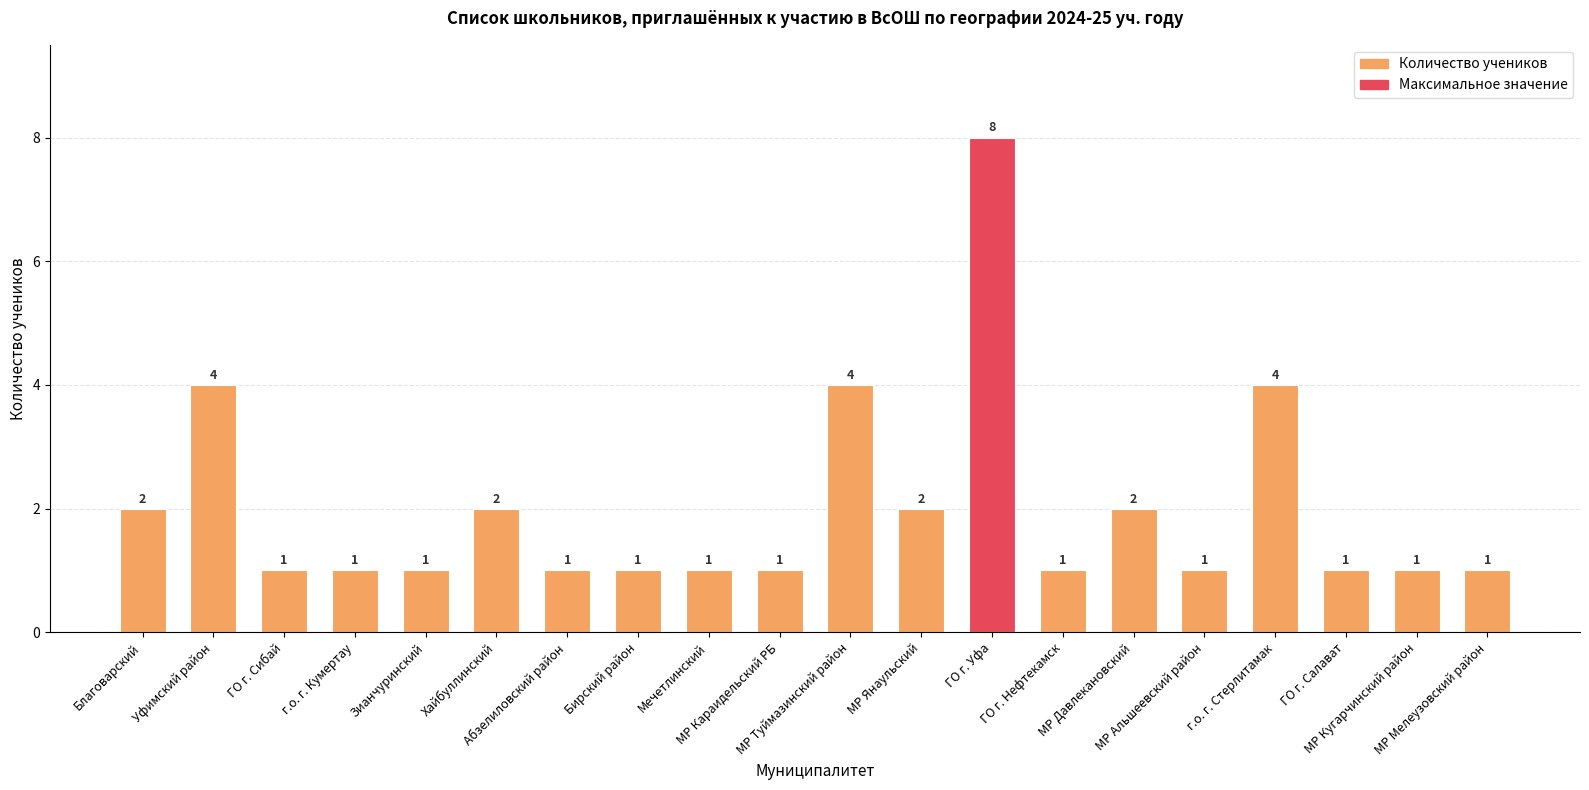

Count the values in the range 1 to 2.

16